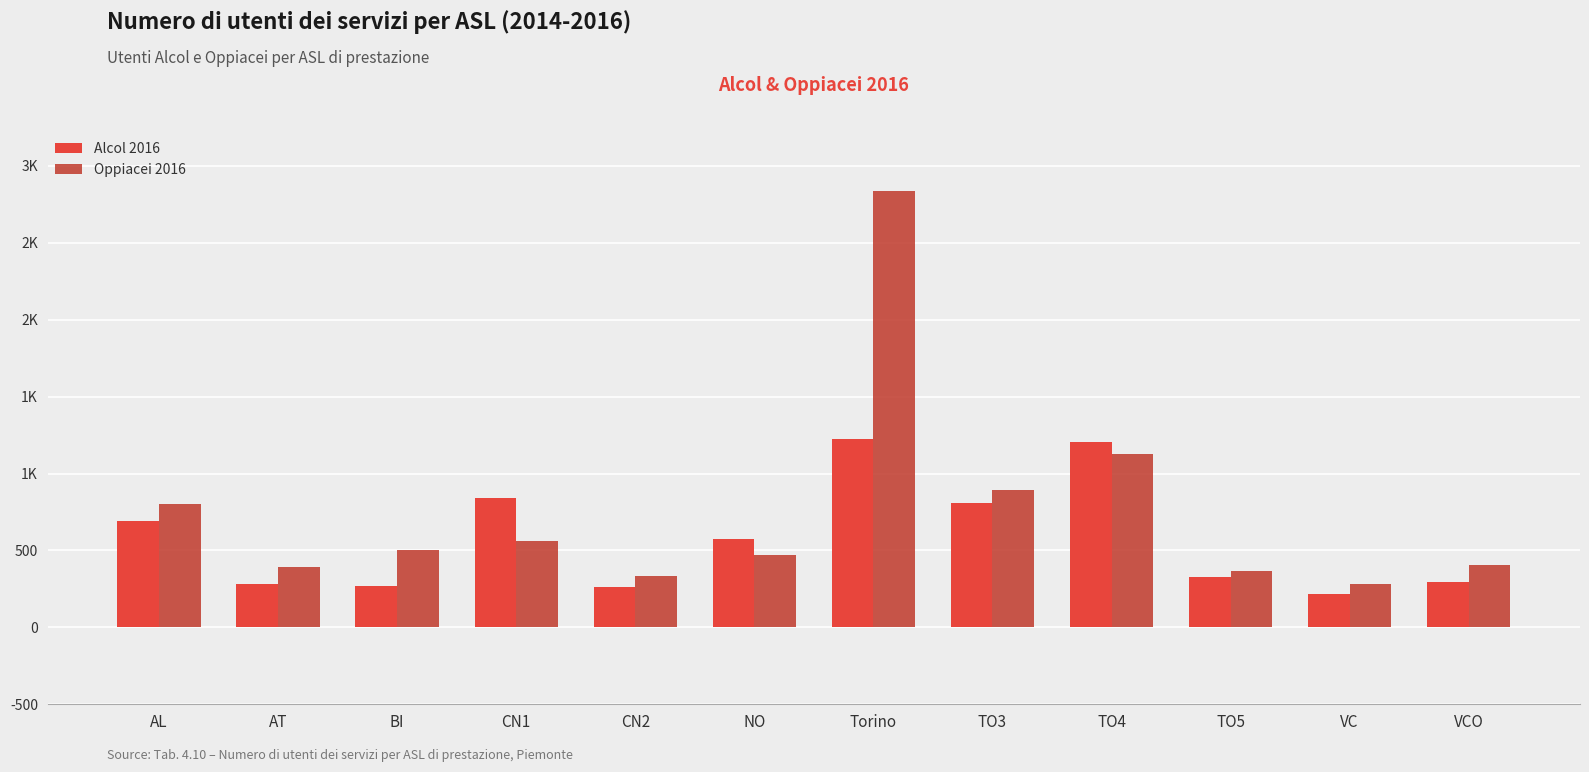

Does the chart contain any negative values?

No